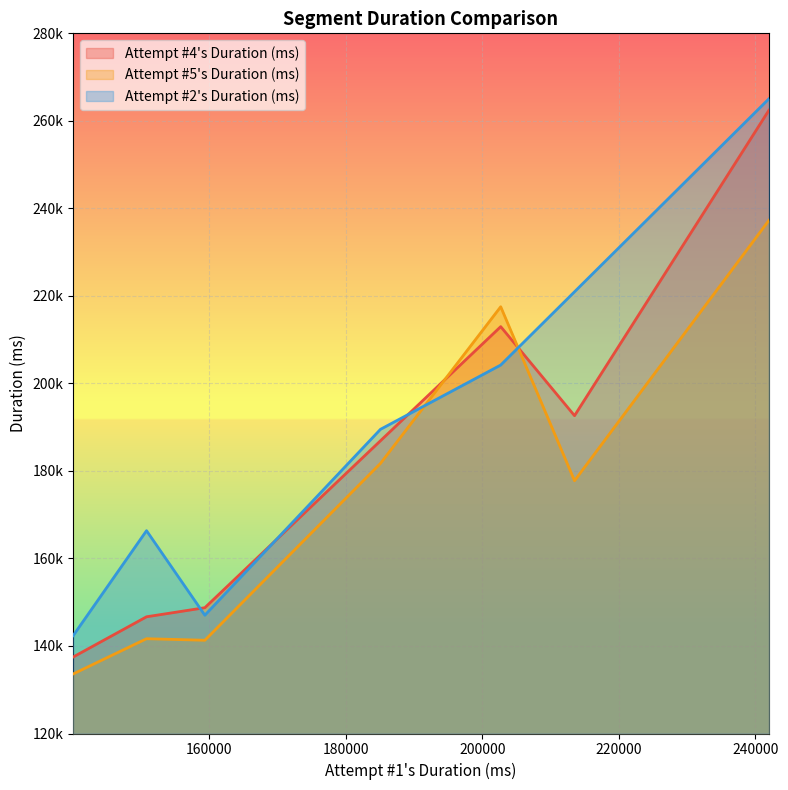

At which category does the data reach its first local valley?

5